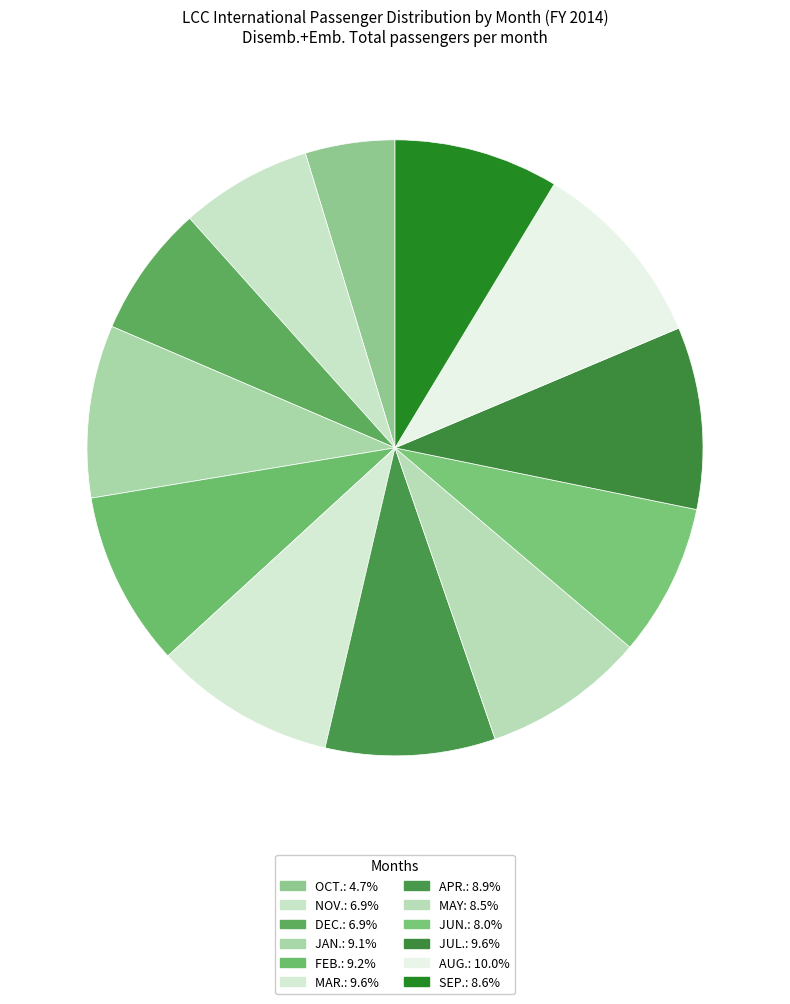

To the nearest percent, what portion does JUN. represent?

8%